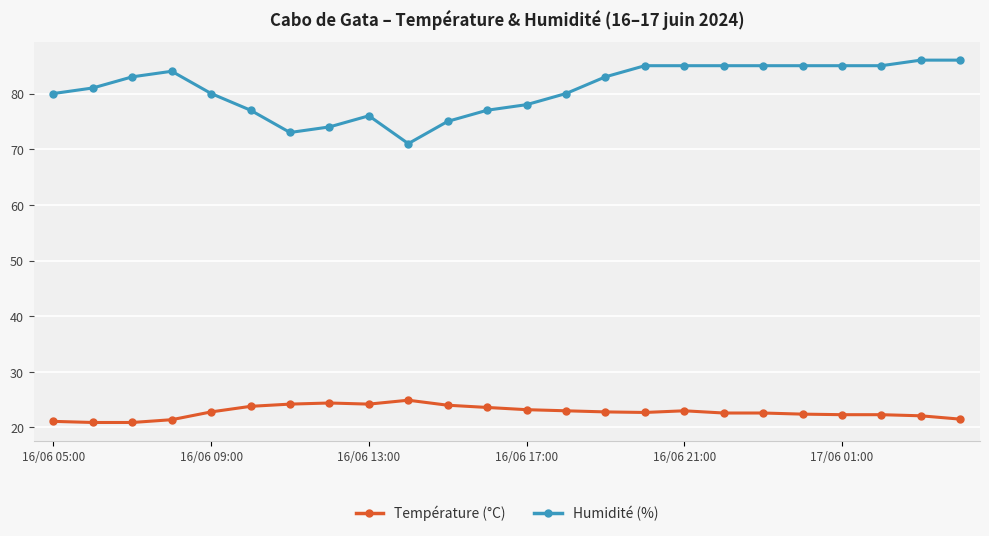

True or false: Humidité (%) has more than 1 points higher than both neighbors.

True